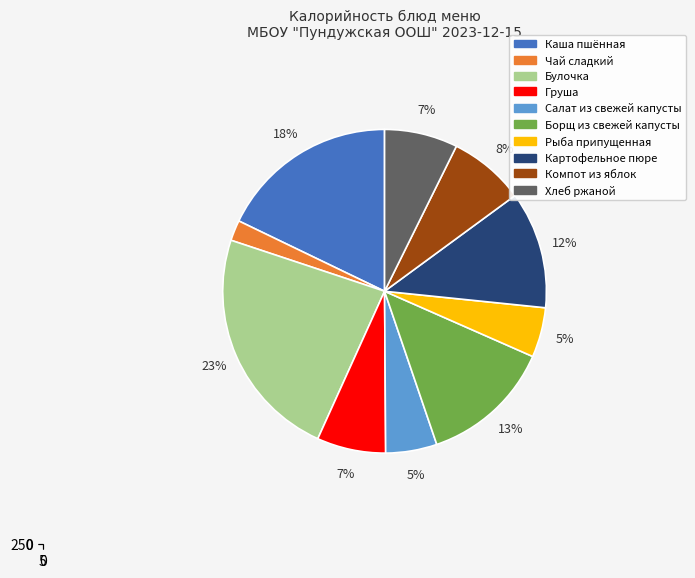

What is the change in value from Салат из свежей капусты to Рыба припущенная?

-2